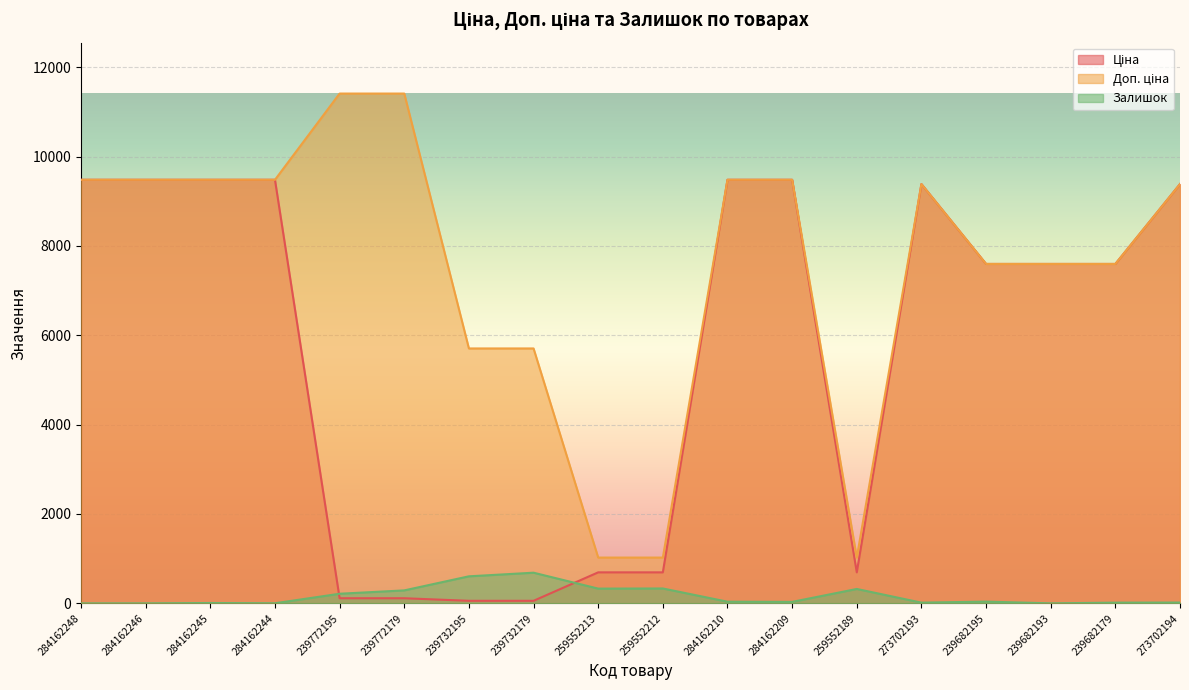

At how many categories does at least one series exceed 7532?

13